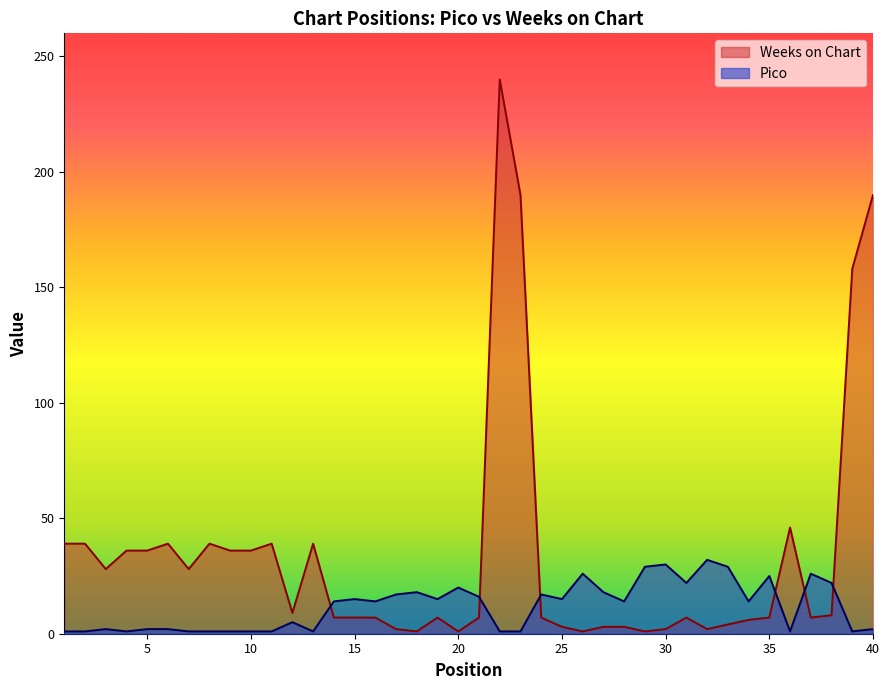

Between which two adjacent categories do Weeks on Chart and Pico first intersect?

13 and 14